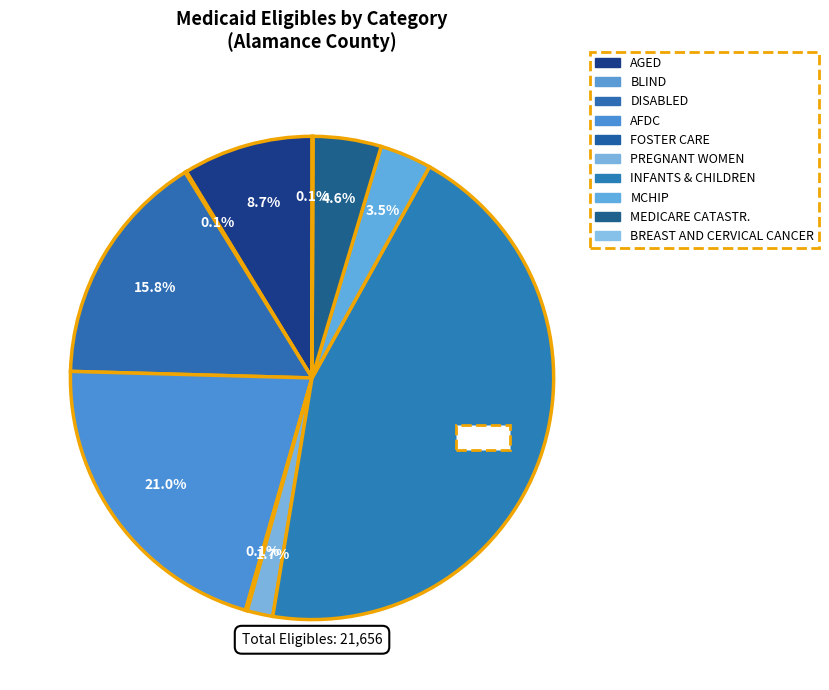

How many segments does this pie chart have?

10